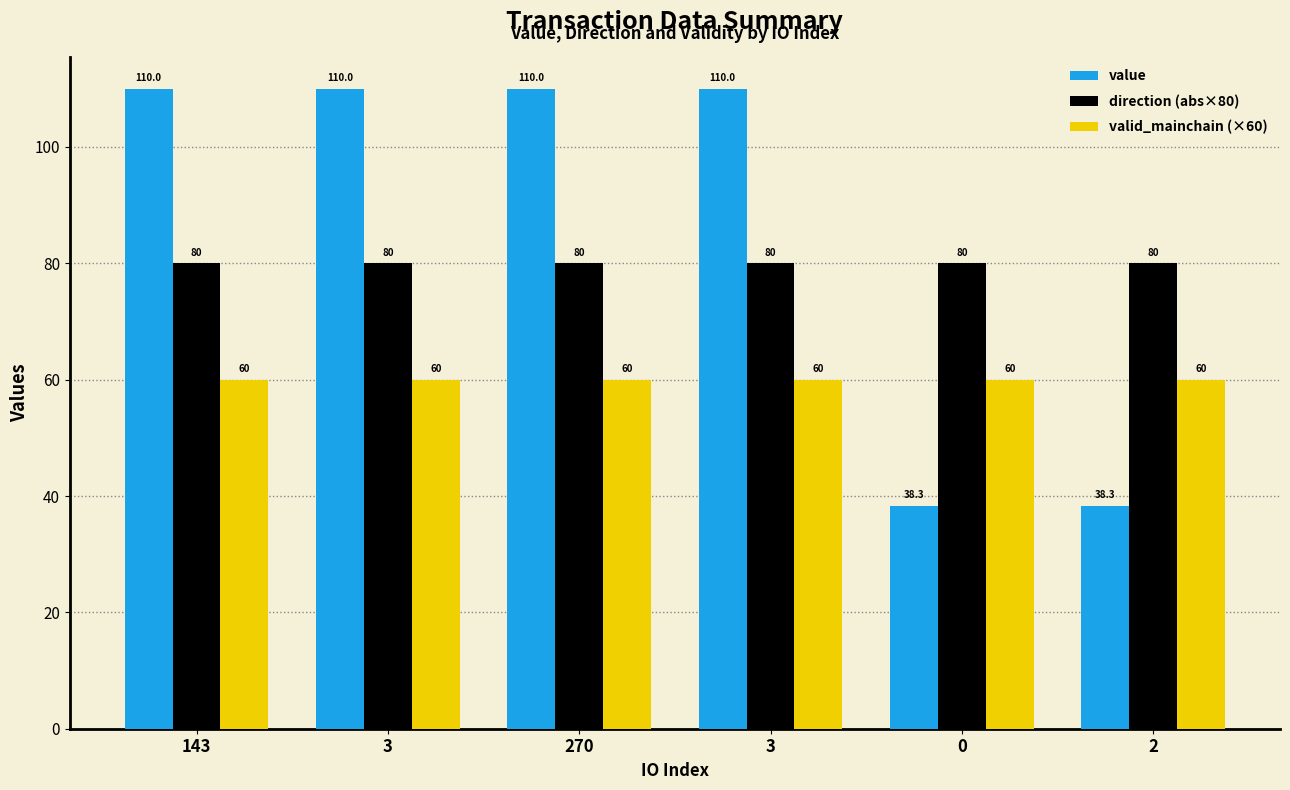

At which label does value first exceed 109?

143